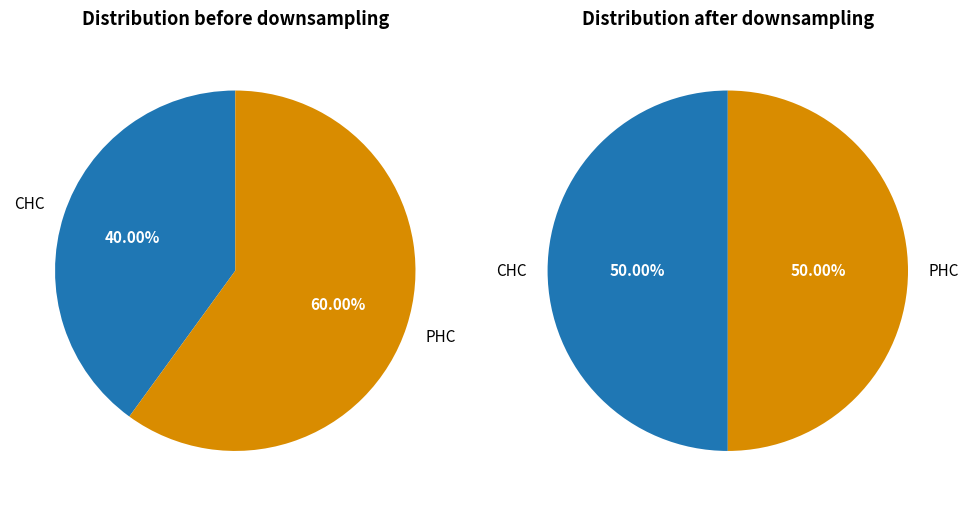

What is the smallest slice in the pie chart?

CHC